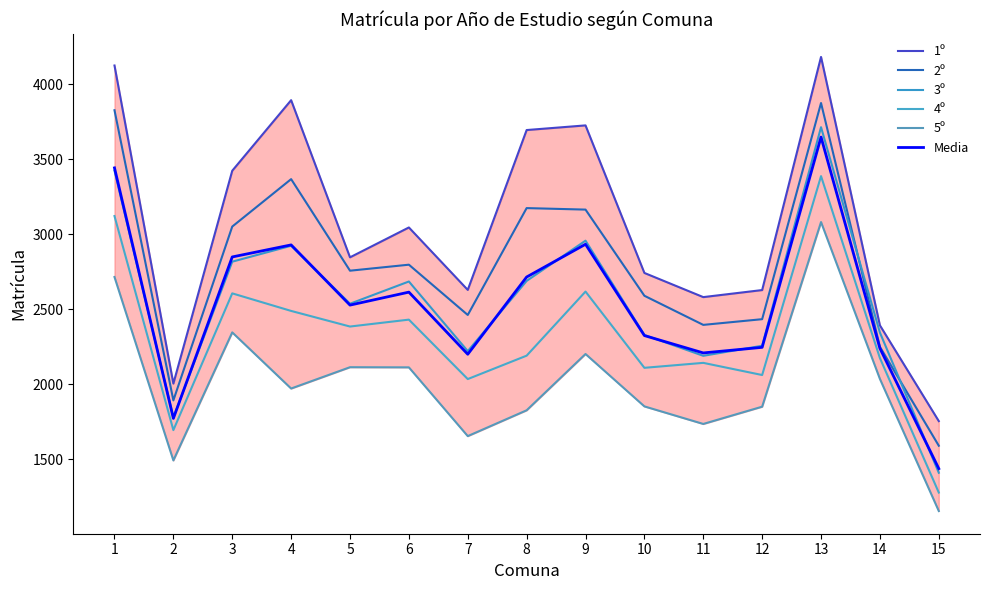

Where is 5º nearest to the value 2118?

5